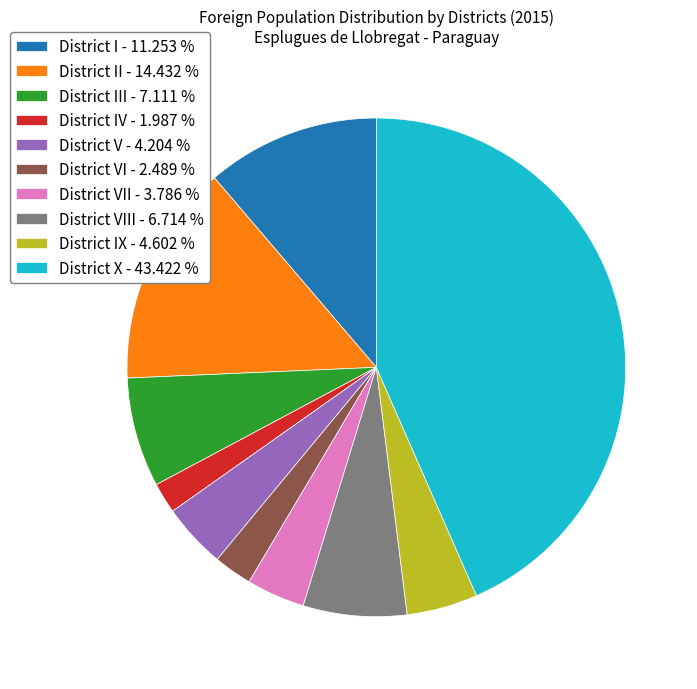

Between District I - 11.253 % and District IX - 4.602 %, which is larger?

District I - 11.253 %